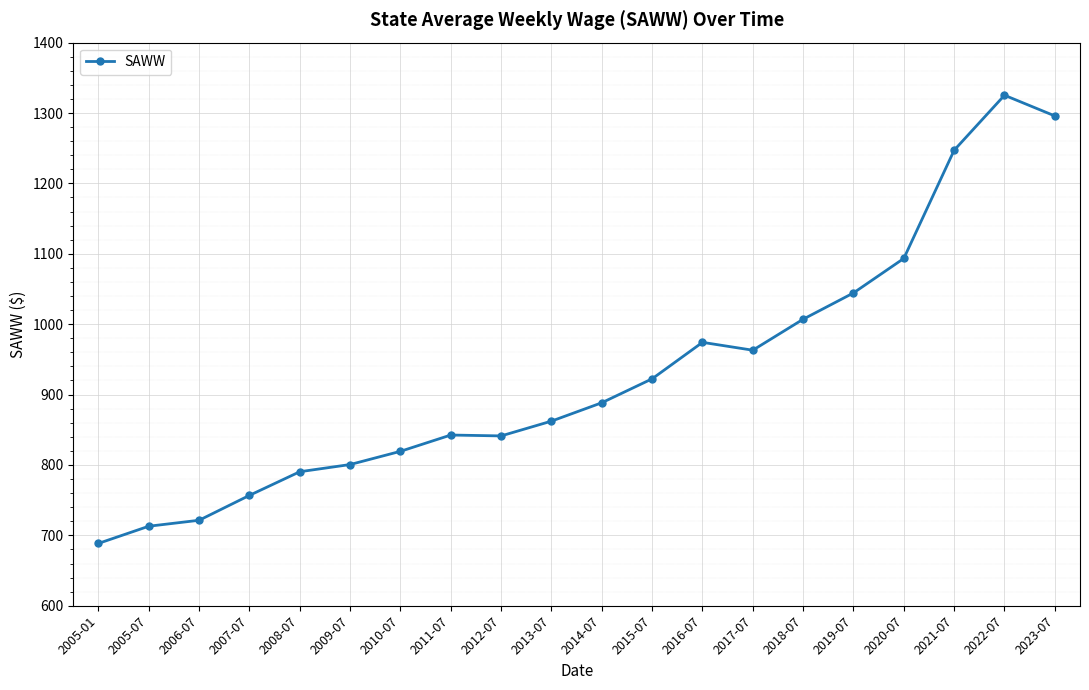

Is it true that the value at 2020-07 is 1763.7?

False